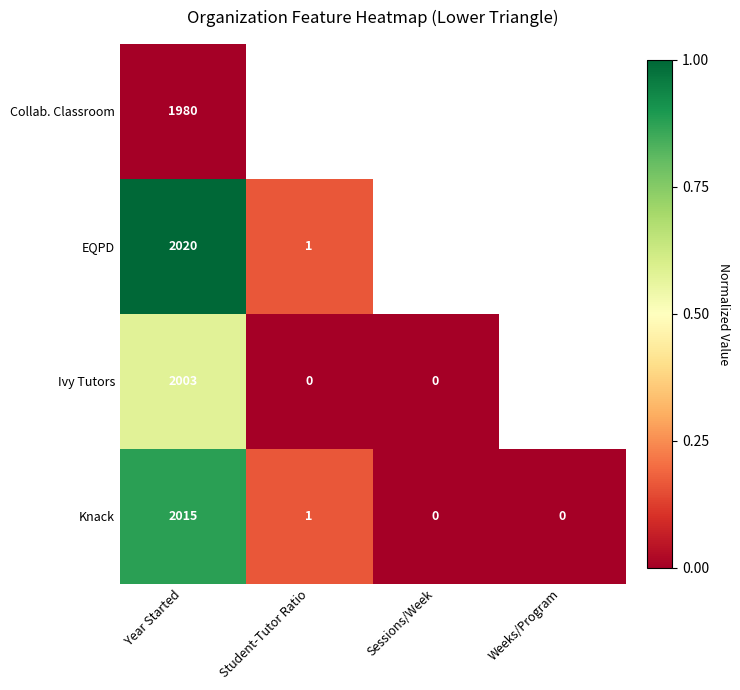

Where does the Knack series first go above 1?

Year Started